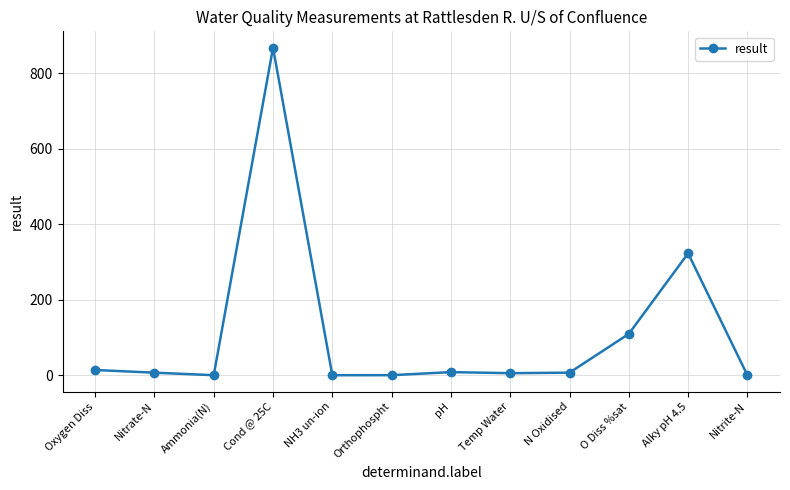

What is the difference between the maximum and minimum values?

868.0